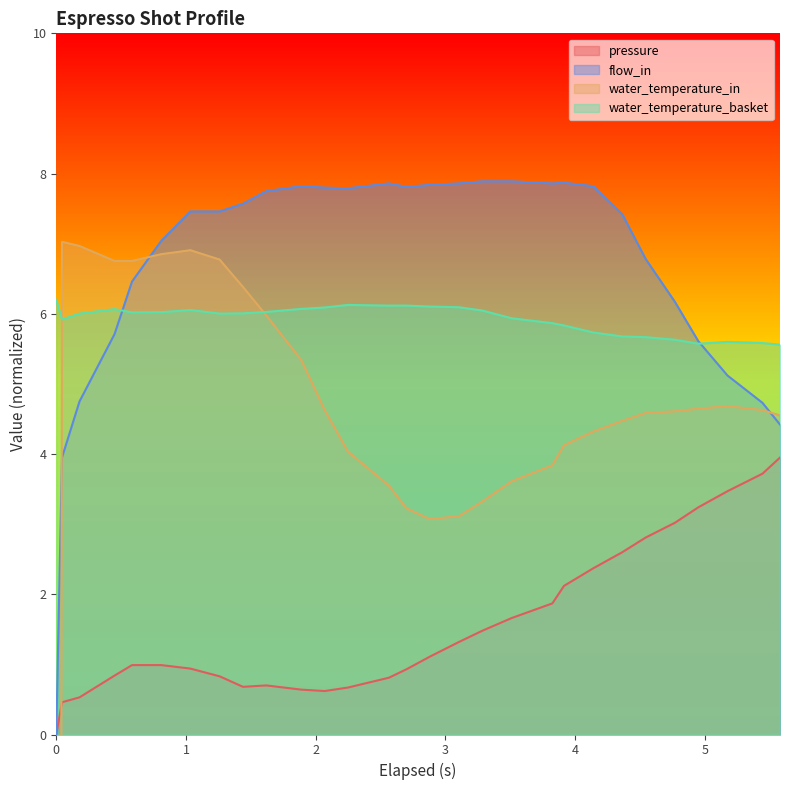

True or false: water_temperature_basket and flow_in cross at least once.

True